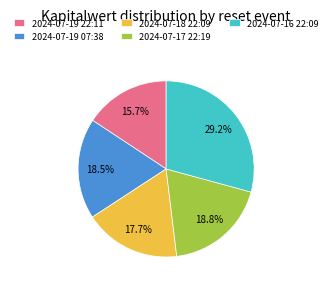

What percentage is the 2024-07-16 22:09 slice, to the nearest percent?

29%